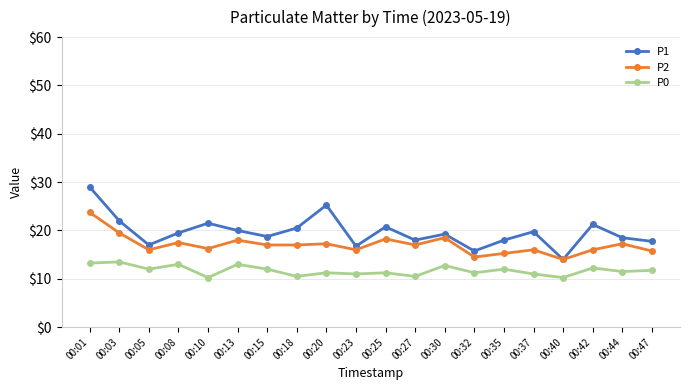

True or false: P2 has a value of 9.2 at 00:32.

False